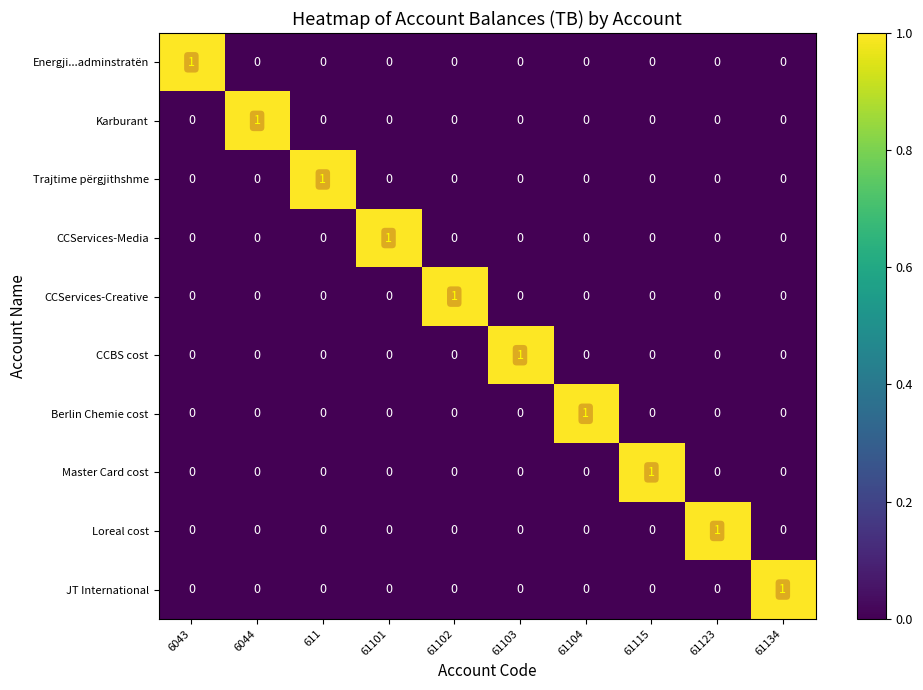

How many data points does each series have?

10